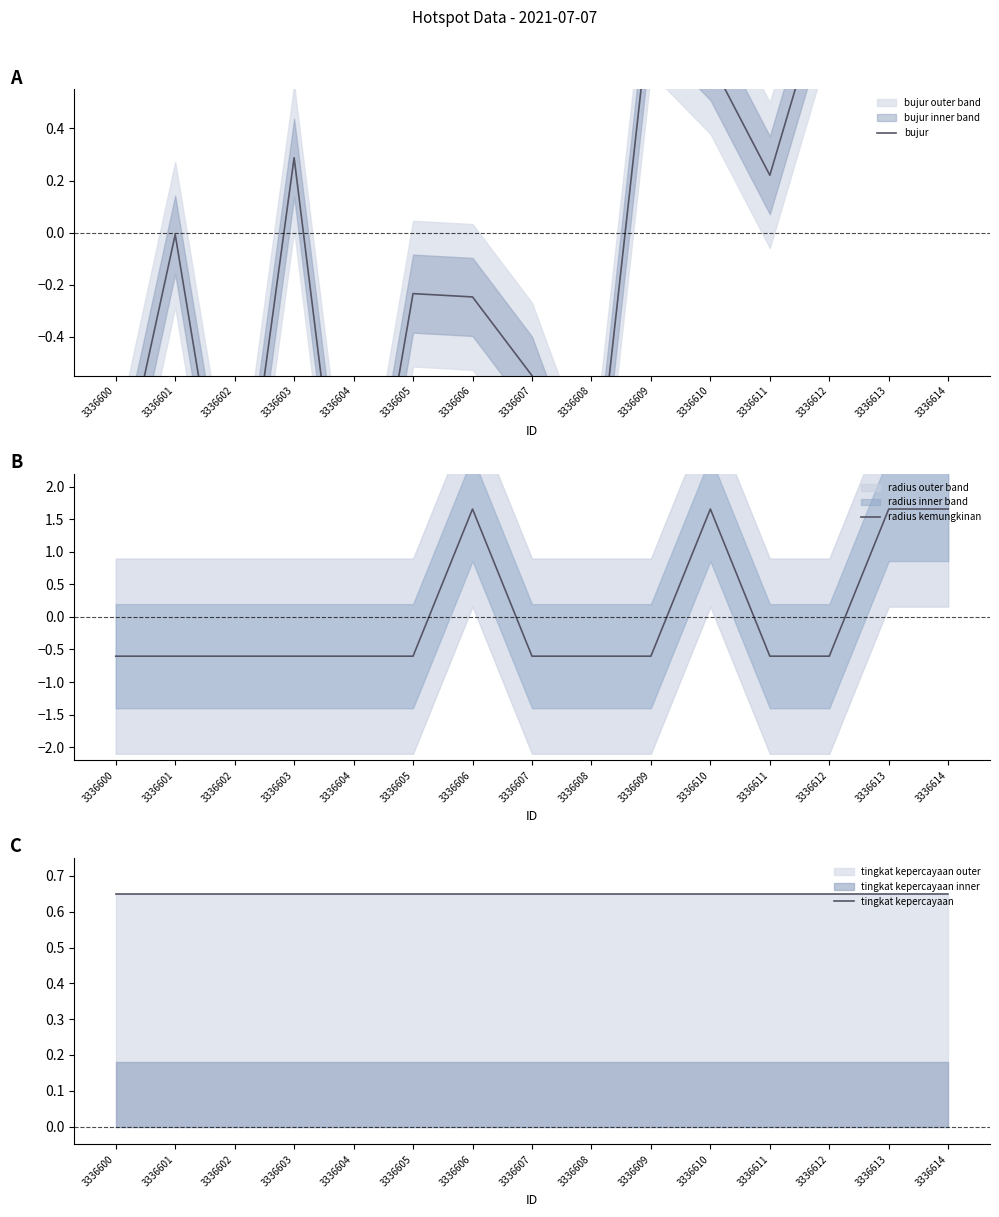

True or false: radius kemungkinan has more than 2 points higher than both neighbors.

False